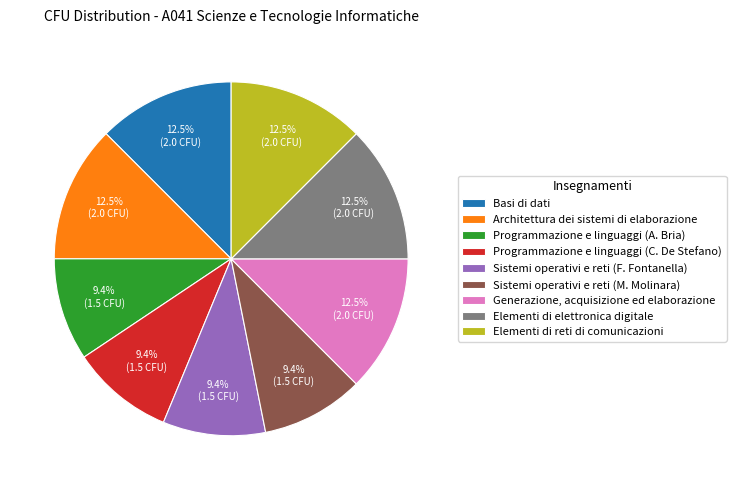

What portion of the pie excludes Sistemi operativi e reti (M. Molinara)?

90.6%